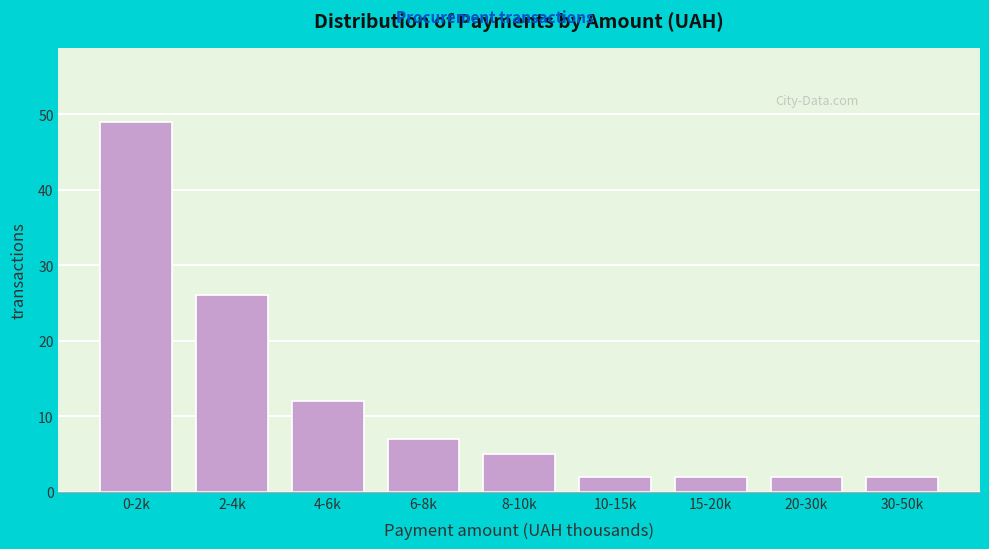

Reading left to right, list all the values displayed in this chart.

0-2k=49	2-4k=26	4-6k=12	6-8k=7	8-10k=5	10-15k=2	15-20k=2	20-30k=2	30-50k=2